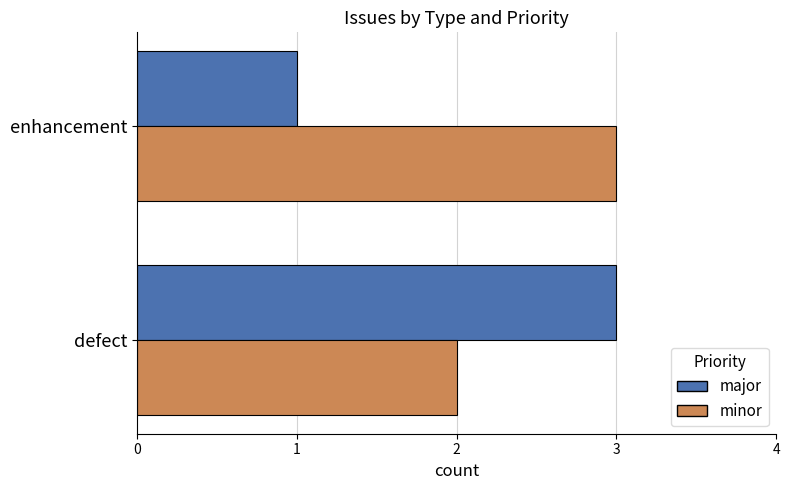

At which label does major reach its peak?

defect